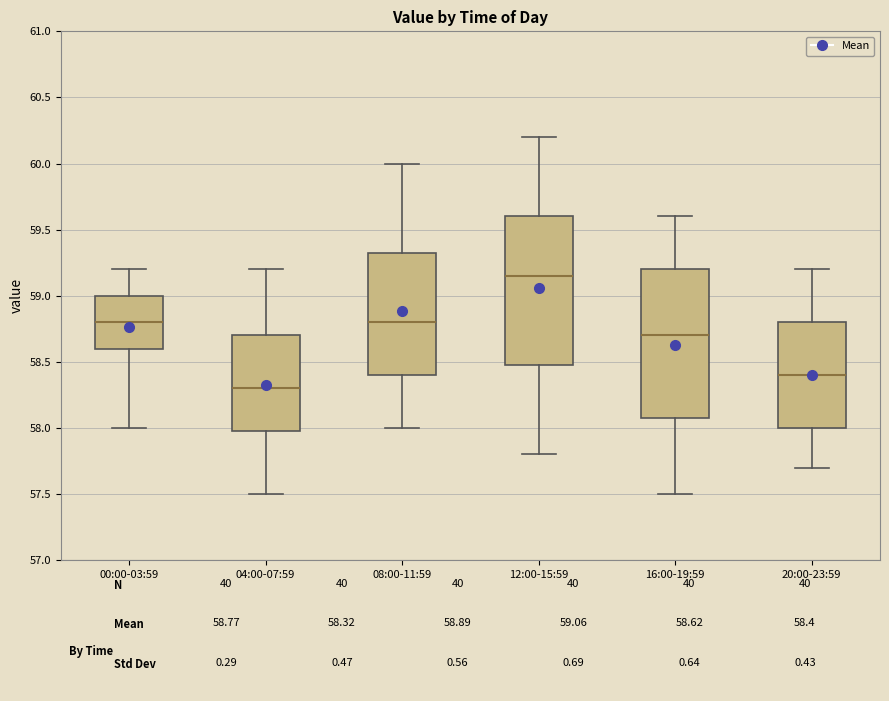

Reading left to right, transcribe this box plot: for each box, give where its median line is, the range the box spans, and where its two whiskers end, as read against the y-axis. The values are not printed on the chart, so give them approximately, as read against the axis.

00:00-03:59: median 58.80, box 58.60 to 59.00, whiskers 58.00 to 59.20
04:00-07:59: median 58.30, box 58.00 to 58.70, whiskers 57.50 to 59.20
08:00-11:59: median 58.80, box 58.40 to 59.35, whiskers 58.00 to 60.00
12:00-15:59: median 59.15, box 58.50 to 59.60, whiskers 57.80 to 60.20
16:00-19:59: median 58.70, box 58.10 to 59.20, whiskers 57.50 to 59.60
20:00-23:59: median 58.40, box 58.00 to 58.80, whiskers 57.70 to 59.20